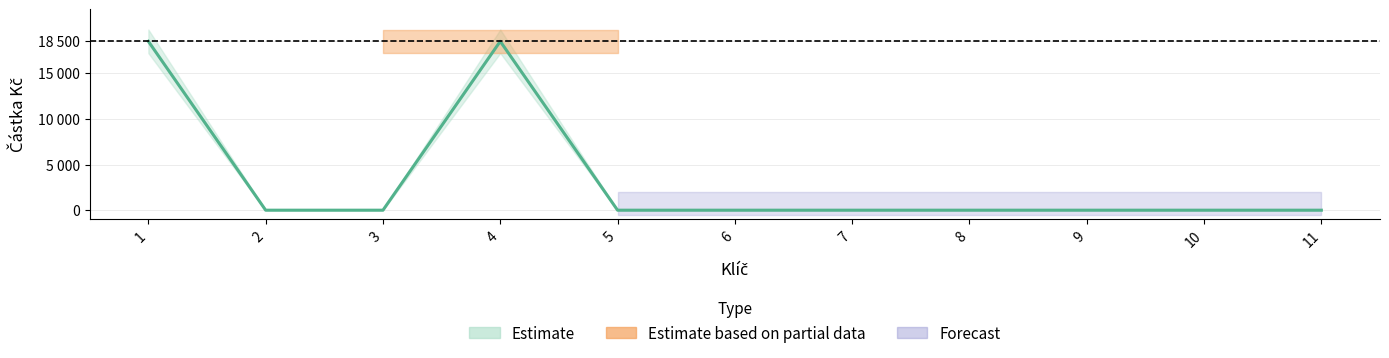

Which label corresponds to the largest value in the chart?

1